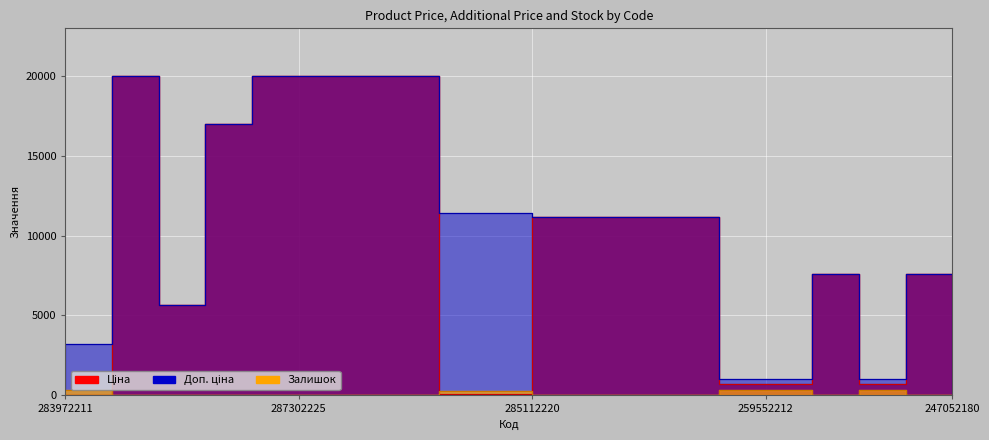

Reading left to right, transcribe all the data shown in this chart.

Ціна: 283972211=32.0	287302223=19964.2	10832185=5673.8	287292222=16976.3	287302226=19964.2	287302225=19964.2	287302224=19964.2	287301833=19964.2	247132181=114.1	247132180=114.1	285112220=11188.2	285112217=11188.2	285111961=11188.2	285111912=11188.2	259552213=693.7	259552212=693.7	284392211=7596.5	259552189=693.7	247052181=7596.5	247052180=7596.5
Доп. ціна: 283972211=3205.0	287302223=19964.2	10832185=5673.8	287292222=16976.3	287302226=19964.2	287302225=19964.2	287302224=19964.2	287301833=19964.2	247132181=11410.0	247132180=11410.0	285112220=11188.2	285112217=11188.2	285111961=11188.2	285111912=11188.2	259552213=1024.6	259552212=1024.6	284392211=7596.5	259552189=1024.6	247052181=7596.5	247052180=7596.5
Залишок: 283972211=360.0	287302223=7.0	10832185=2.0	287292222=2.0	287302226=0.0	287302225=5.0	287302224=3.0	287301833=0.0	247132181=260.0	247132180=290.0	285112220=17.0	285112217=17.0	285111961=17.0	285111912=15.0	259552213=331.0	259552212=334.0	284392211=43.0	259552189=348.0	247052181=20.0	247052180=21.0